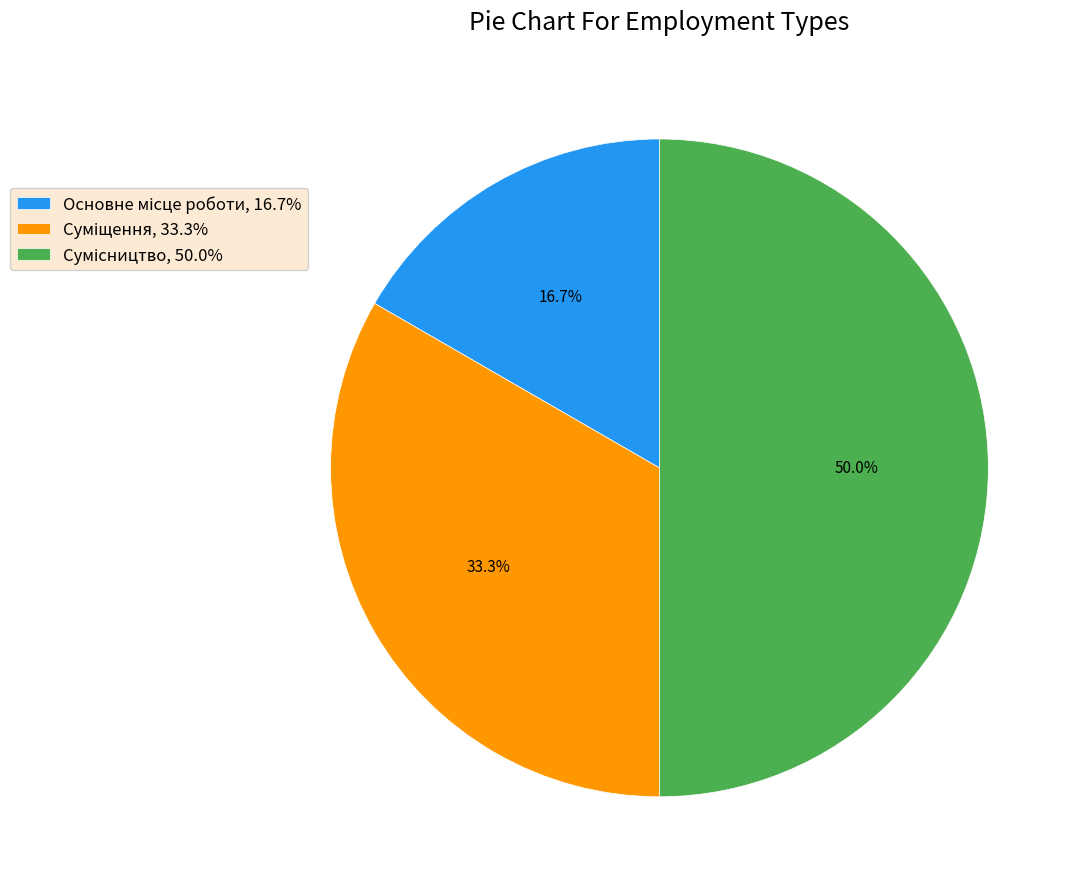

Which category has the biggest portion of the pie?

Сумісництво